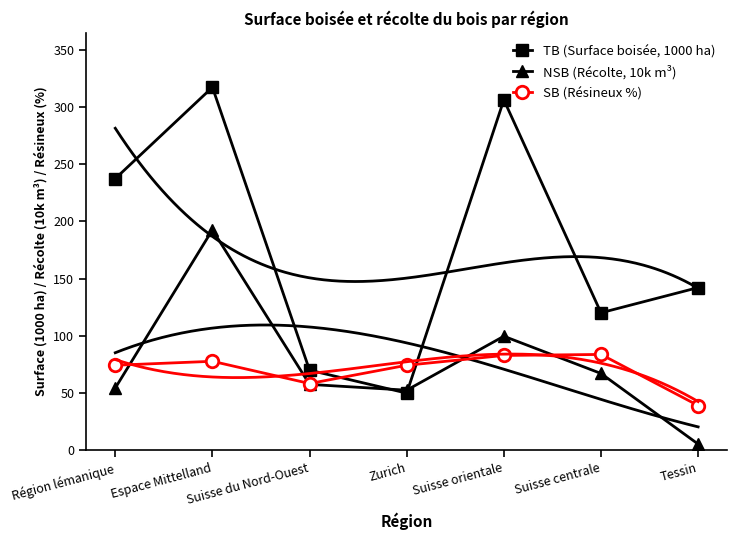

What position from the right is Tessin?

1